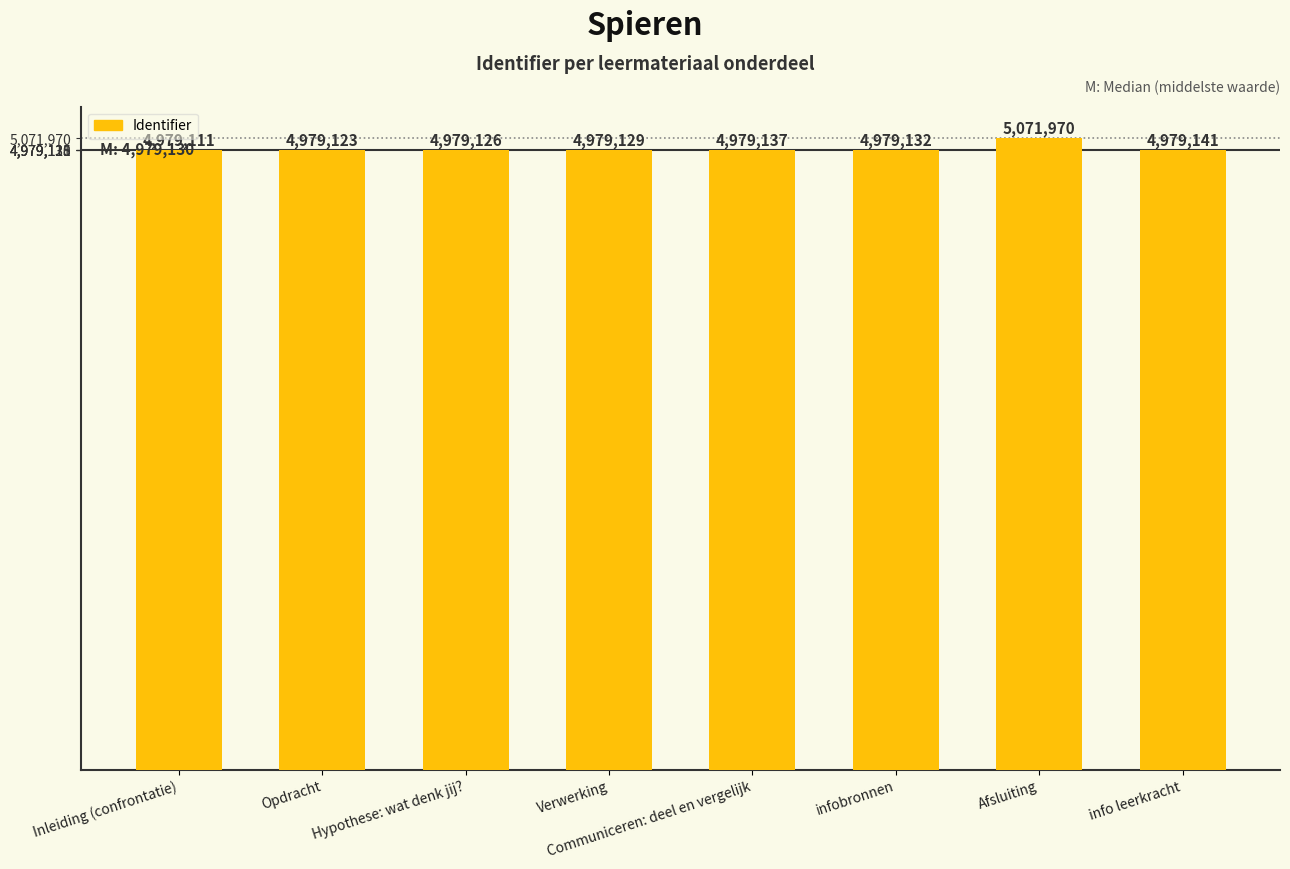

List the labels in order of value, largest first.

Afsluiting, info leerkracht, Communiceren: deel en vergelijk, infobronnen, Verwerking, Hypothese: wat denk jij?, Opdracht, Inleiding (confrontatie)